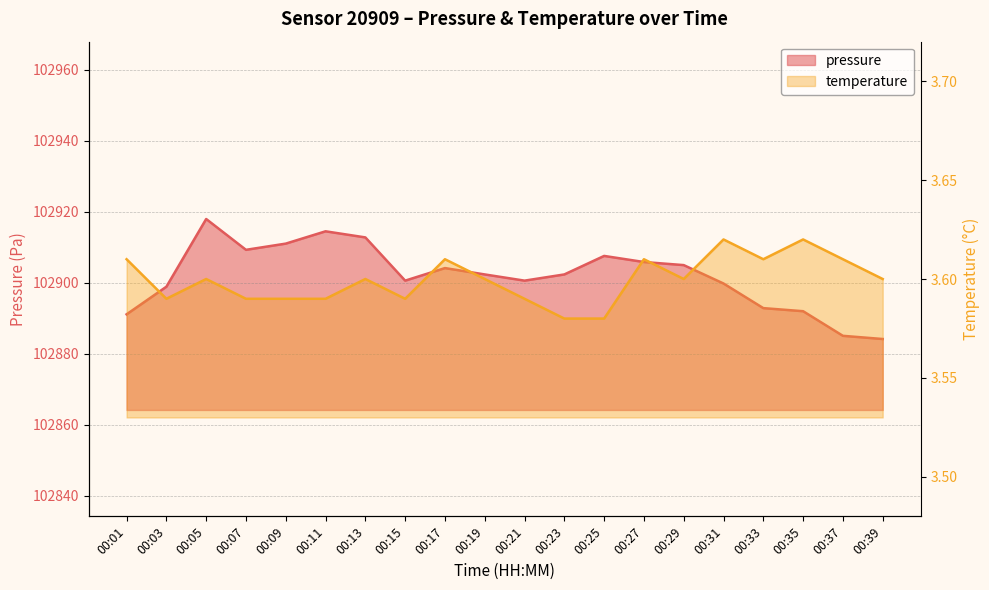

Reading right to left, extract all data points from this chart.

pressure: 00:39=102884.1	00:37=102885.0	00:35=102892.0	00:33=102892.8	00:31=102899.8	00:29=102905.0	00:27=102905.8	00:25=102907.6	00:23=102902.3	00:21=102900.6	00:19=102902.3	00:17=102904.1	00:15=102900.6	00:13=102912.8	00:11=102914.5	00:09=102911.0	00:07=102909.3	00:05=102918.0	00:03=102898.9	00:01=102891.1
temperature: 00:39=3.6	00:37=3.6	00:35=3.6	00:33=3.6	00:31=3.6	00:29=3.6	00:27=3.6	00:25=3.6	00:23=3.6	00:21=3.6	00:19=3.6	00:17=3.6	00:15=3.6	00:13=3.6	00:11=3.6	00:09=3.6	00:07=3.6	00:05=3.6	00:03=3.6	00:01=3.6